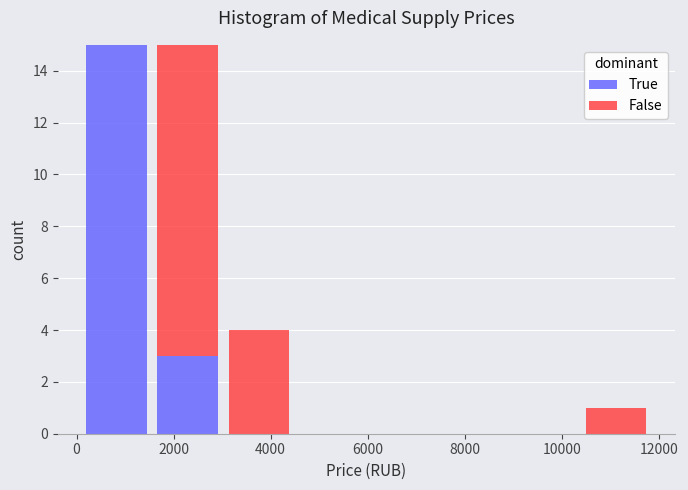

Reading left to right, transcribe this chart: for each stacked bar, give the range it covers on the x-axis and its total height. Neither the bar edges nor the heights are printed on the chart, so give them approximately, as read against the axes.

0 to 1600: 15
1600 to 3000: 15
3000 to 4400: 4
4400 to 6000: 0
6000 to 7400: 0
7400 to 9000: 0
9000 to 10400: 0
10400 to 11800: 1